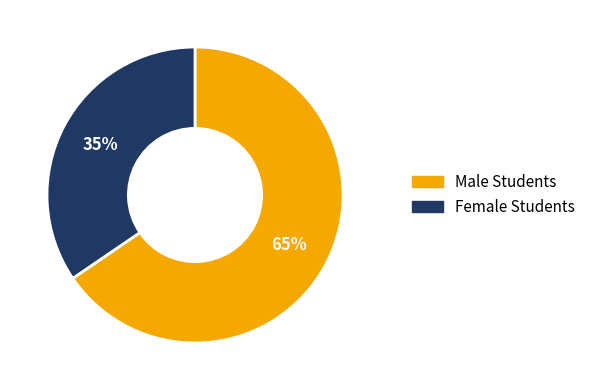

What is the majority slice?

Male Students